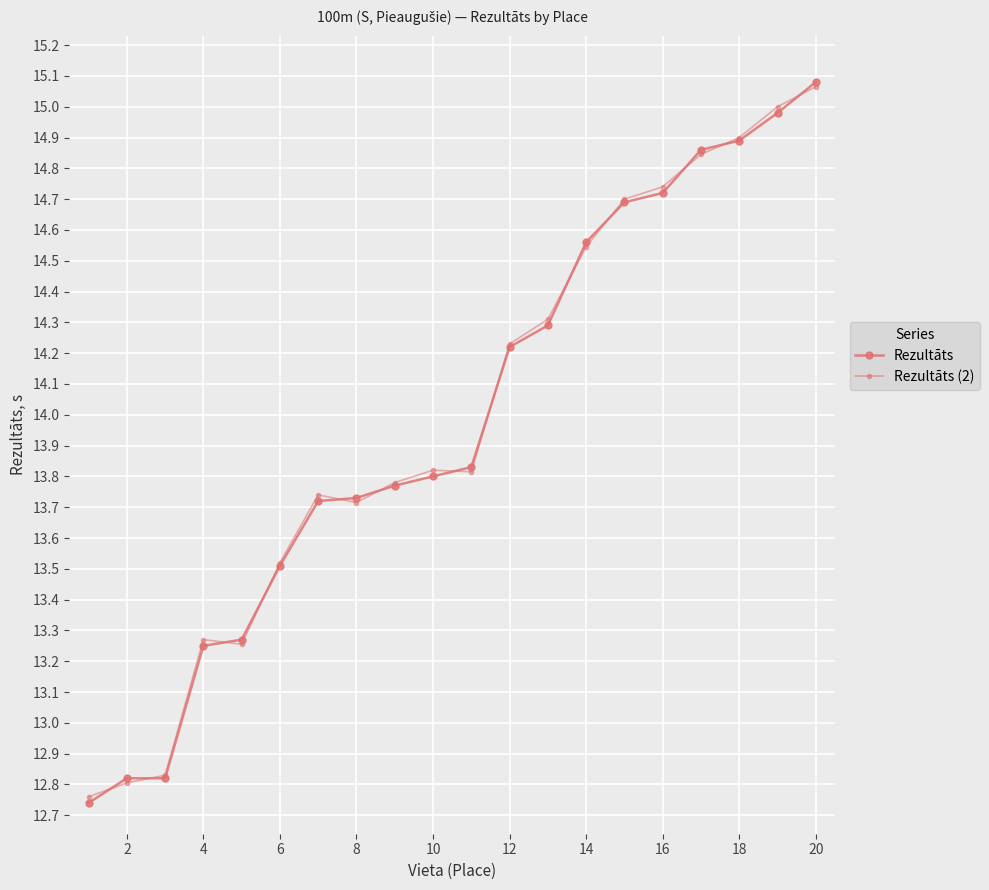

True or false: Rezultāts has more than 0 interior local peaks.

False